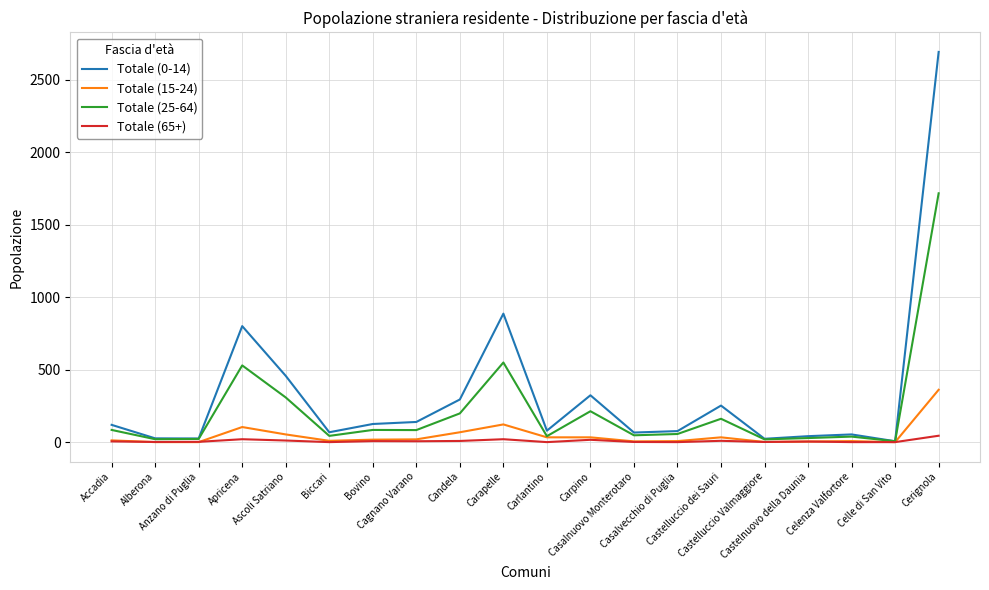

Which series has the widest spread of values?

Totale (0-14)